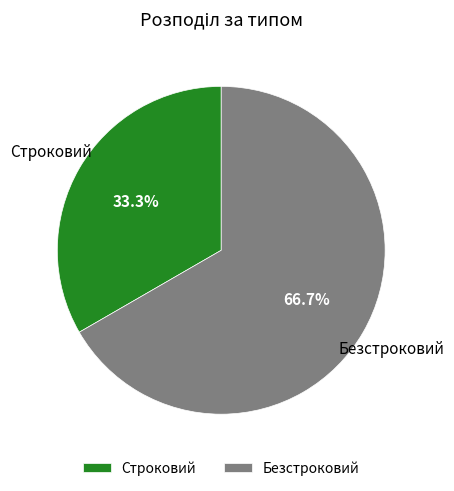

Which category has the smallest portion of the pie?

Строковий